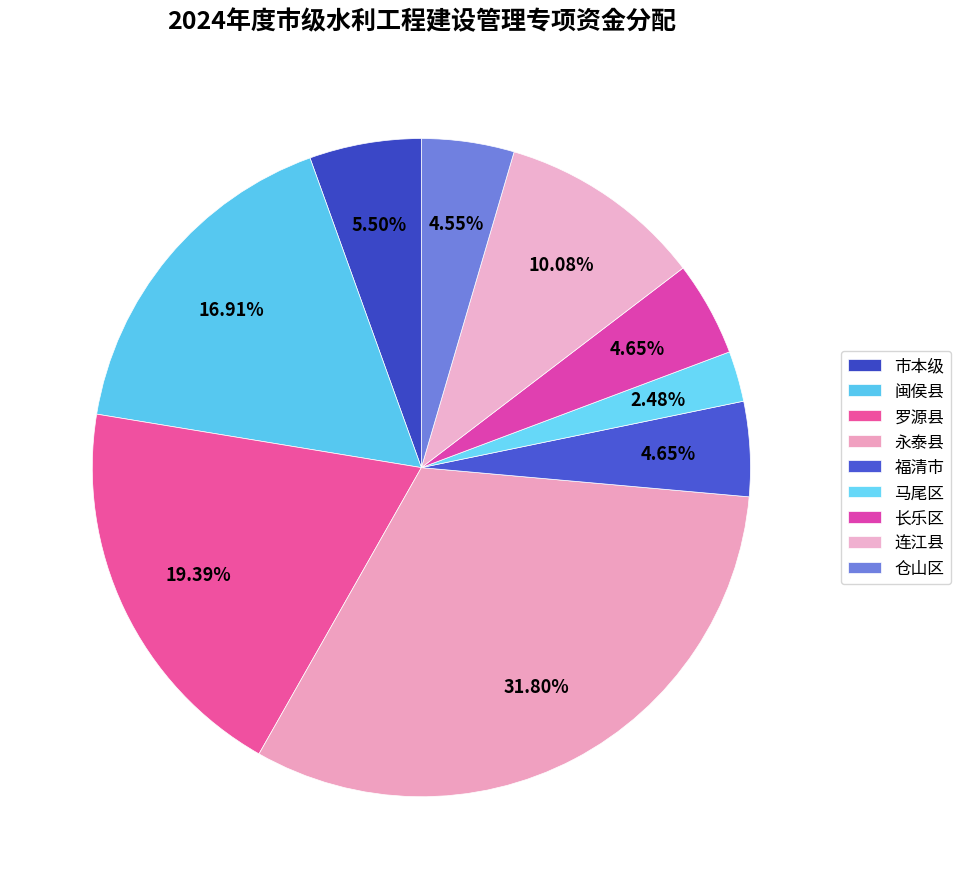

Count the number of slices in the pie.

9